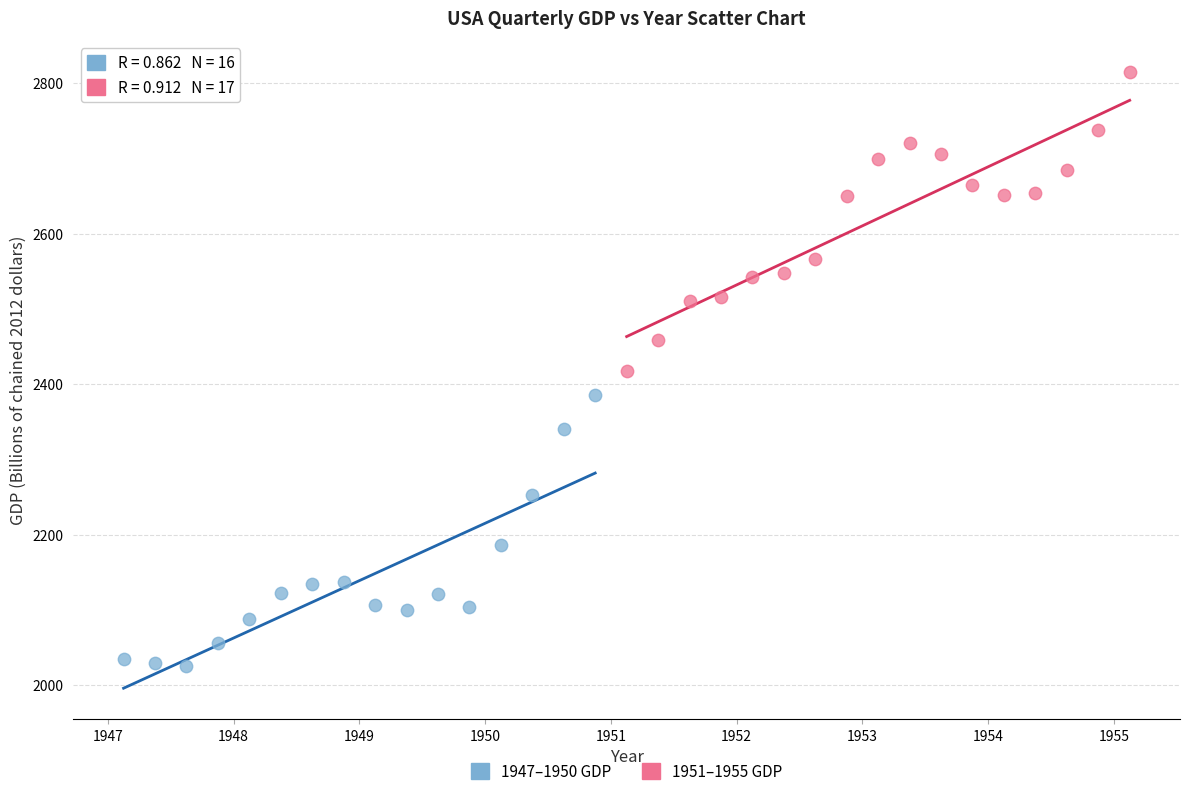

Which series reaches the maximum Y coordinate?

1951–1955 GDP